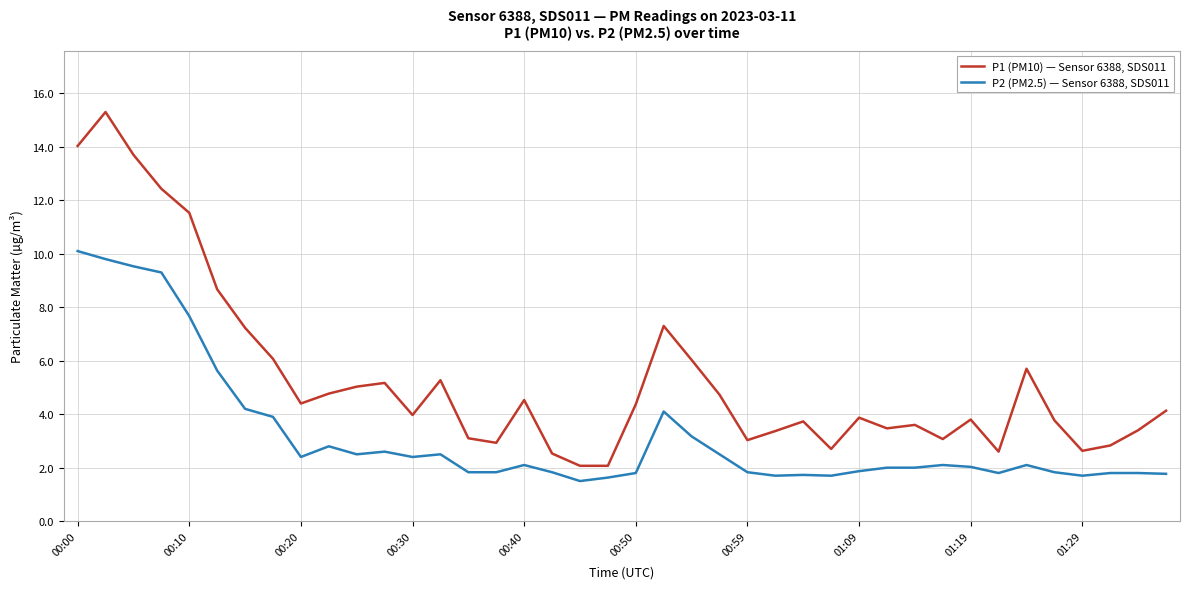

Which series has the largest total across all categories?

P1 (PM10) — Sensor 6388, SDS011